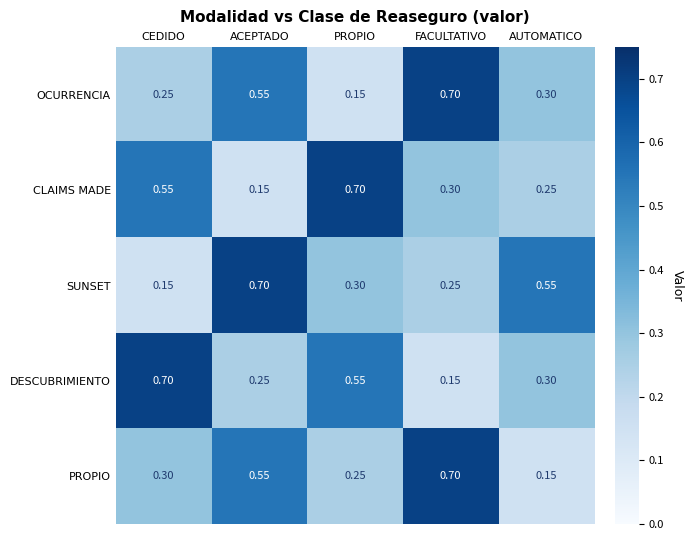

At how many categories does at least one series exceed 0?

5